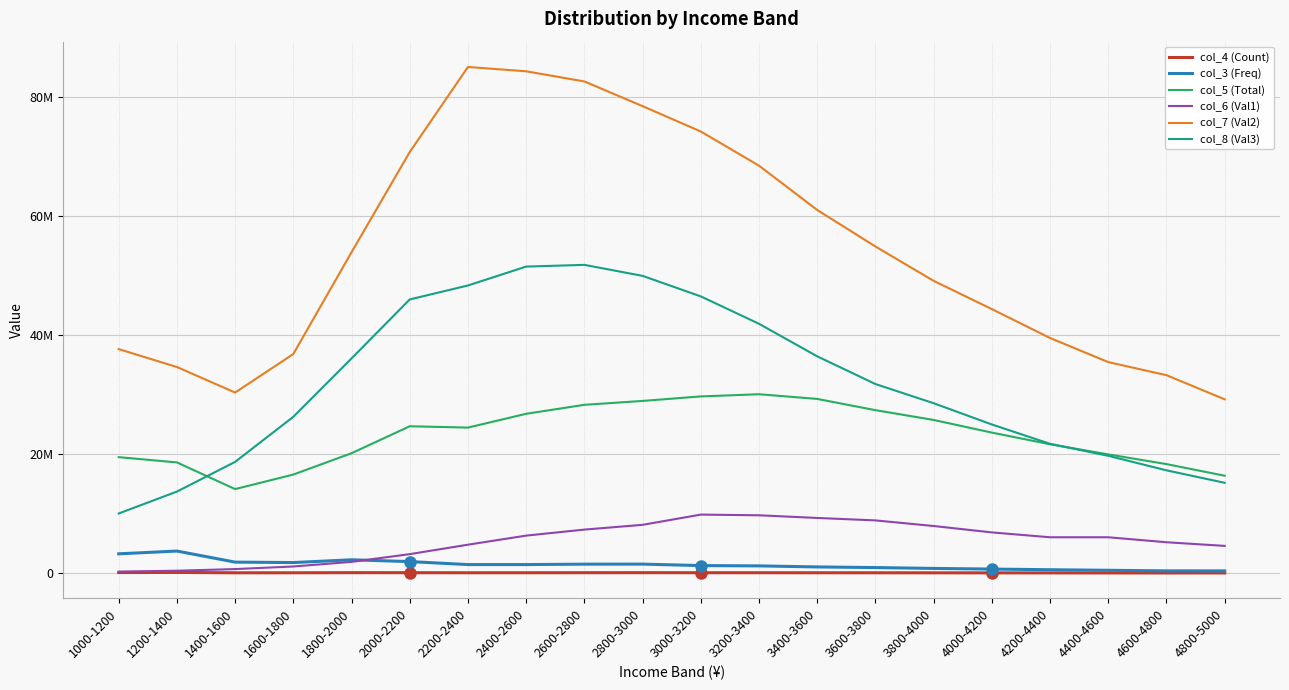

What are all the series names shown in the legend?

col_4 (Count), col_3 (Freq), col_5 (Total), col_6 (Val1), col_7 (Val2), col_8 (Val3)